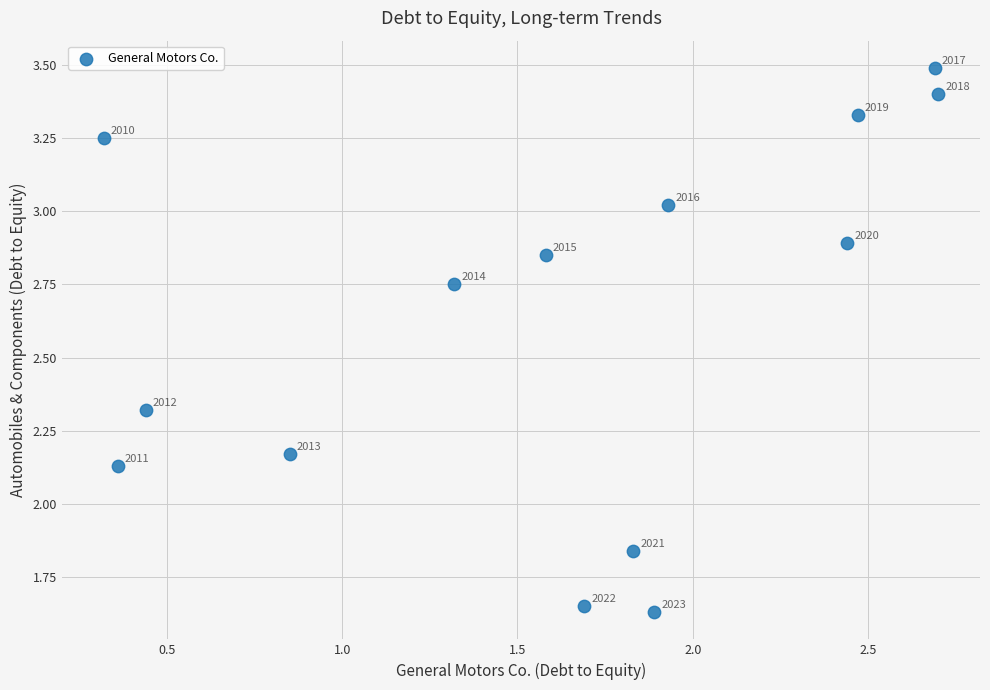

What is the range of Y values (max minus min)?

1.9